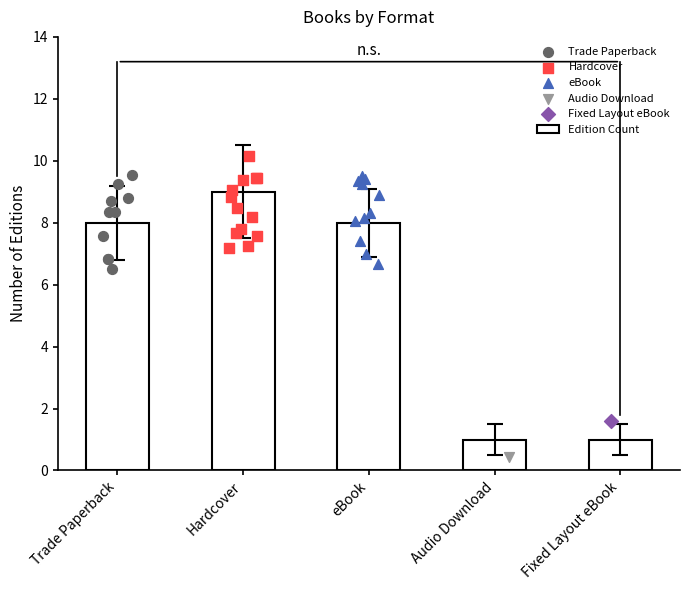

Which has a higher value, Hardcover or Fixed Layout eBook?

Hardcover